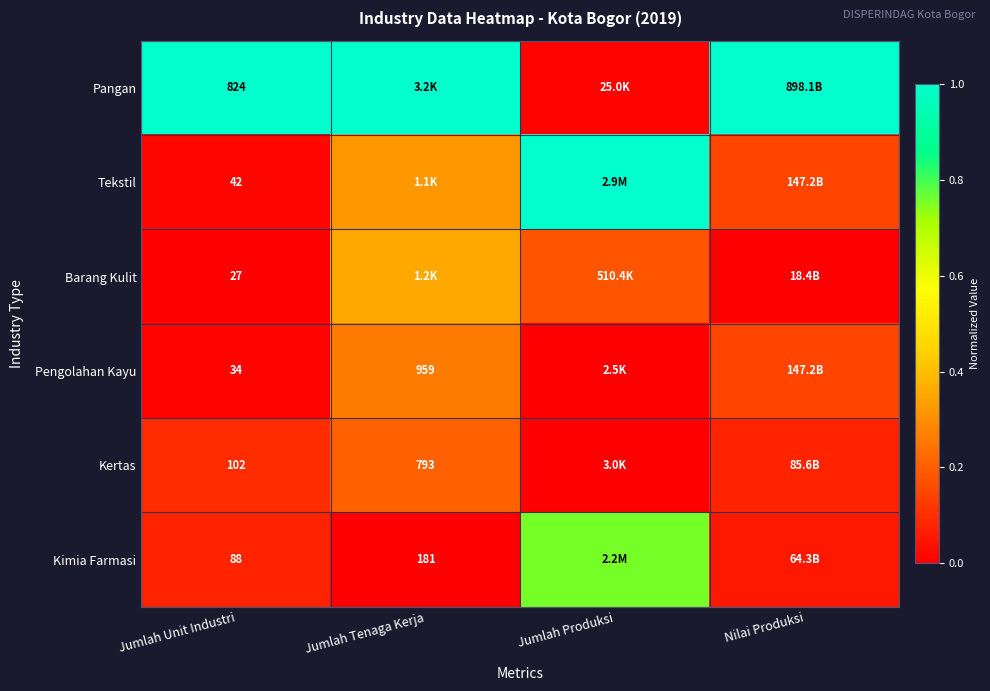

Rank the series at Jumlah Unit Industri from highest to lowest value.

Pangan, Kertas, Kimia Farmasi, Tekstil, Pengolahan Kayu, Barang Kulit